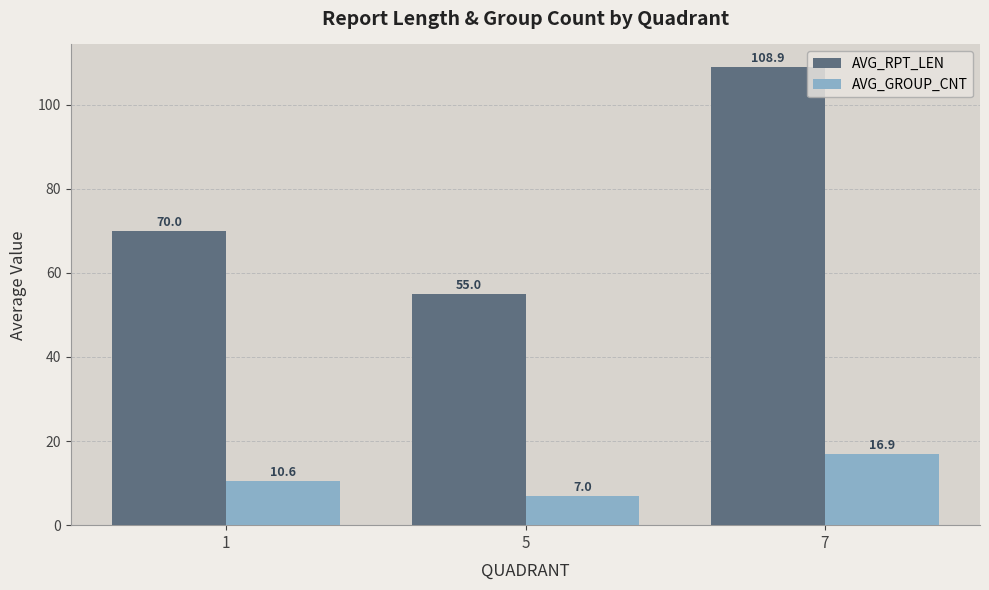

Reading right to left, extract all data points from this chart.

AVG_RPT_LEN: 7=108.9	5=55.0	1=70.0
AVG_GROUP_CNT: 7=16.9	5=7.0	1=10.6